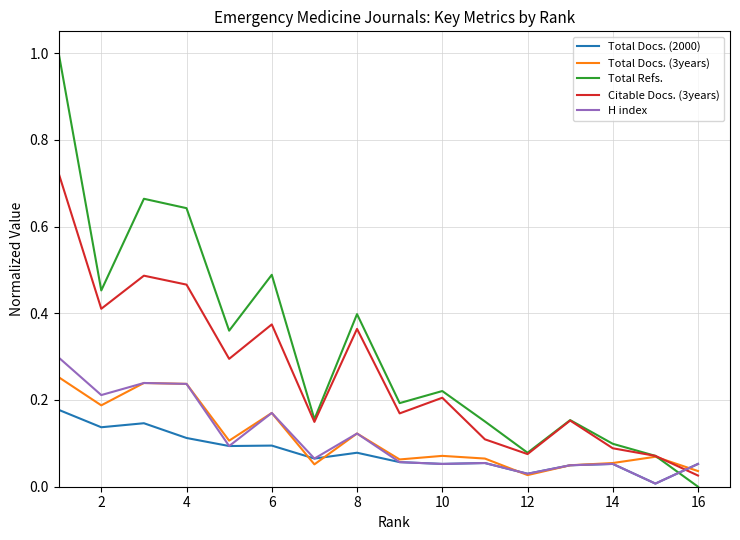

What is the sum of all Total Docs. (2000) values?

1.3